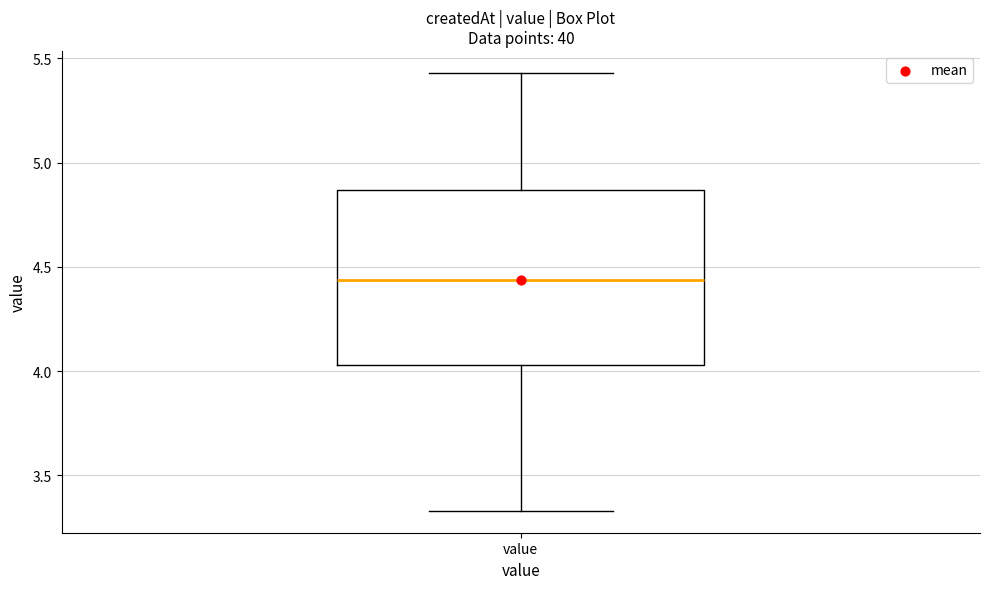

Where is the lower edge of the box for value on the y-axis? The values are not printed on the chart, so give them approximately, as read against the axis.

4.05